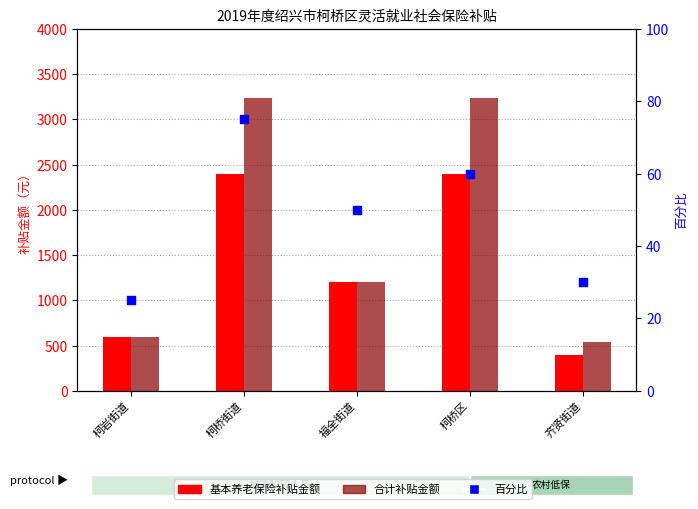

Which series has the largest total across all categories?

合计补贴金额